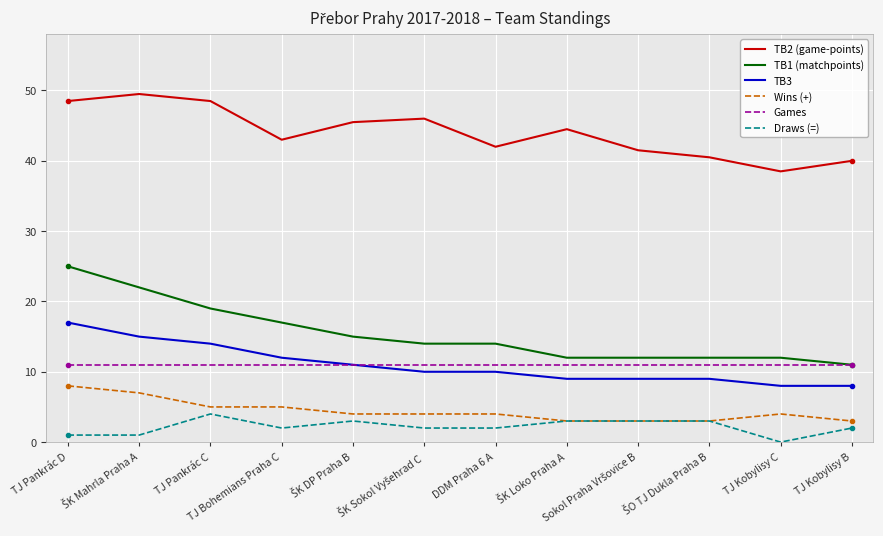

True or false: Wins (+) and TB1 (matchpoints) intersect in this chart.

False